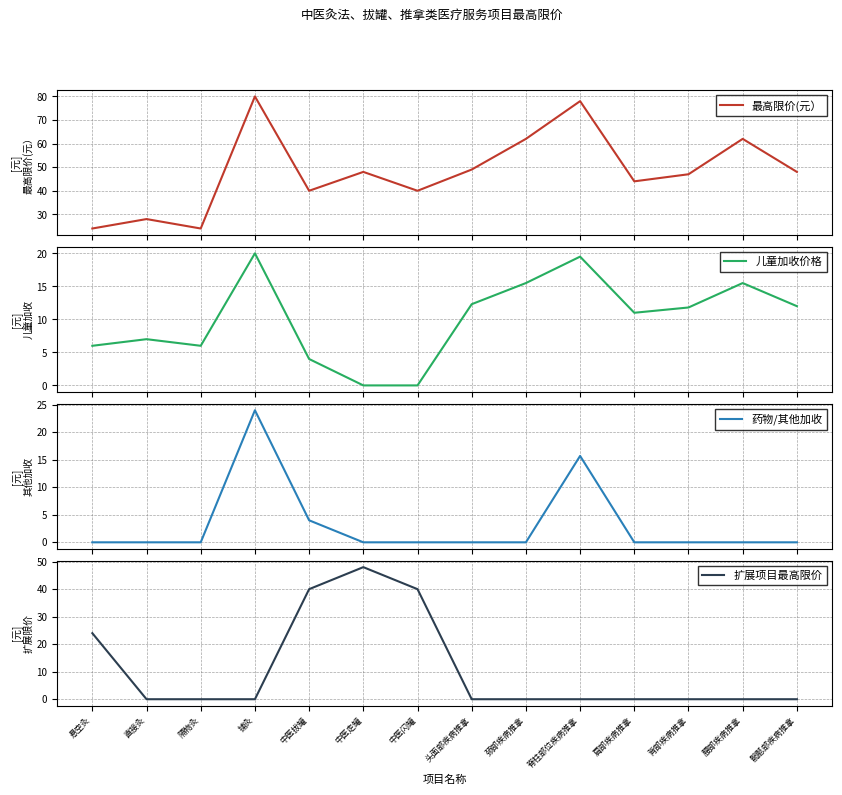

At how many categories does at least one series exceed 6?

14